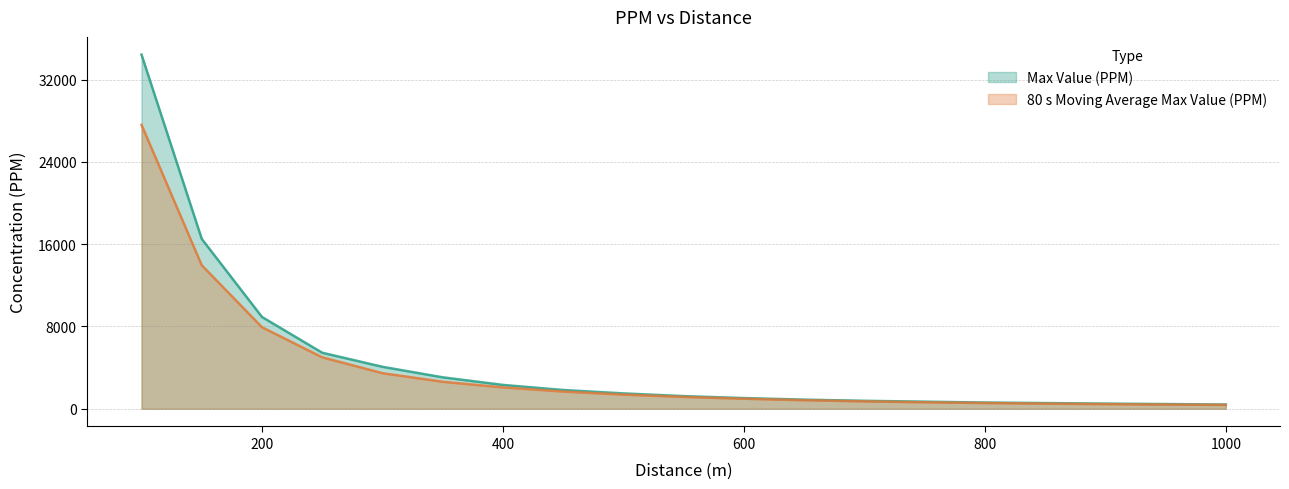

Reading left to right, list all the values displayed in this chart.

Max Value (PPM): 34434.4	16516.5	8927.5	5448.7	4080.9	3057.6	2318.5	1825.4	1492.8	1229.5	1039.0	888.0	773.8	689.6	605.3	554.4	500.0	457.6	414.1
80 s Moving Average Max Value (PPM): 27607.5	13955.7	7927.5	5003.5	3459.7	2625.2	2078.0	1674.6	1378.4	1152.3	974.3	830.7	717.3	629.7	557.3	496.7	448.2	406.8	370.5